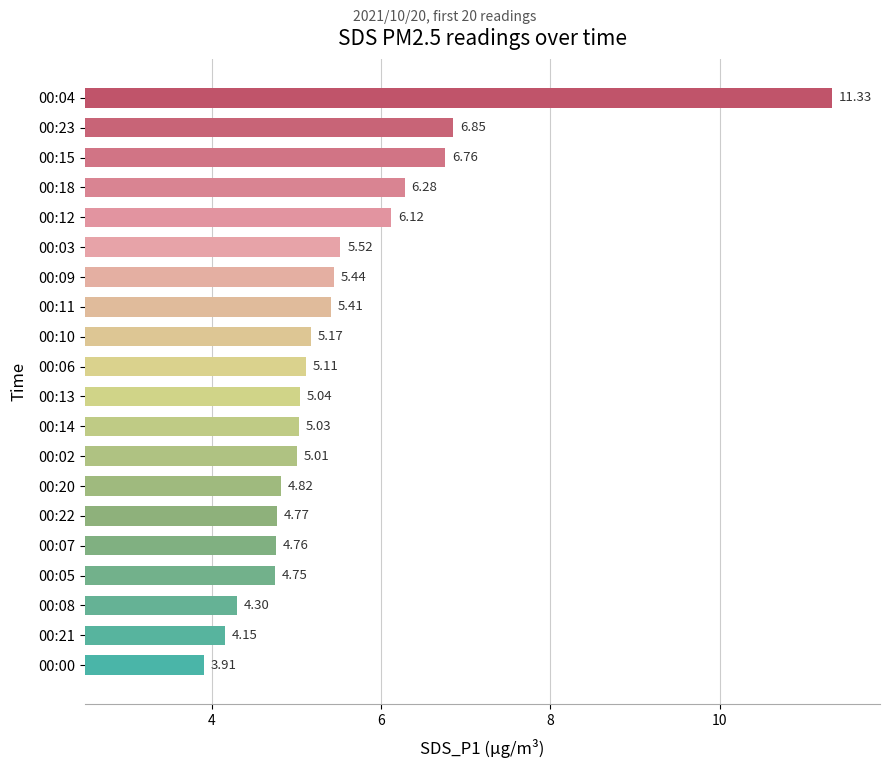

How many series are shown in this chart?

1